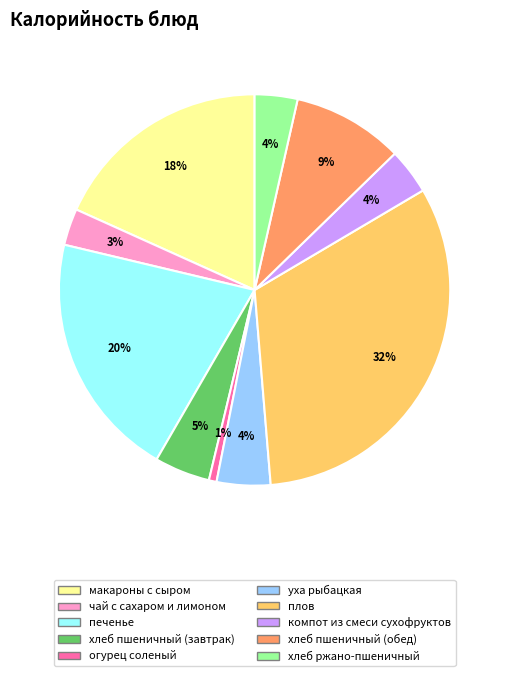

Is there any slice that represents more than half of the pie?

No